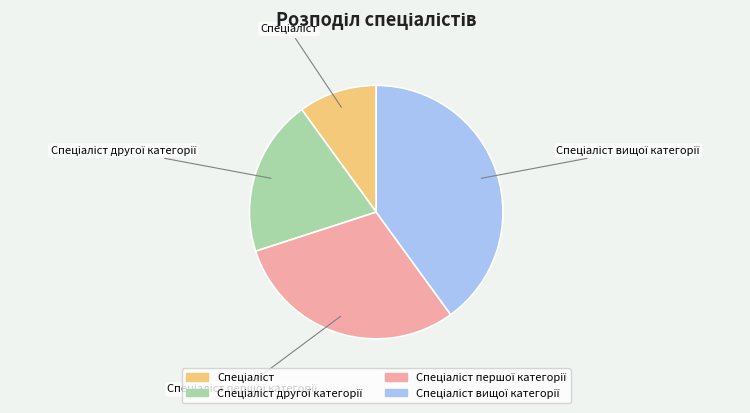

Is there any slice that represents more than half of the pie?

No